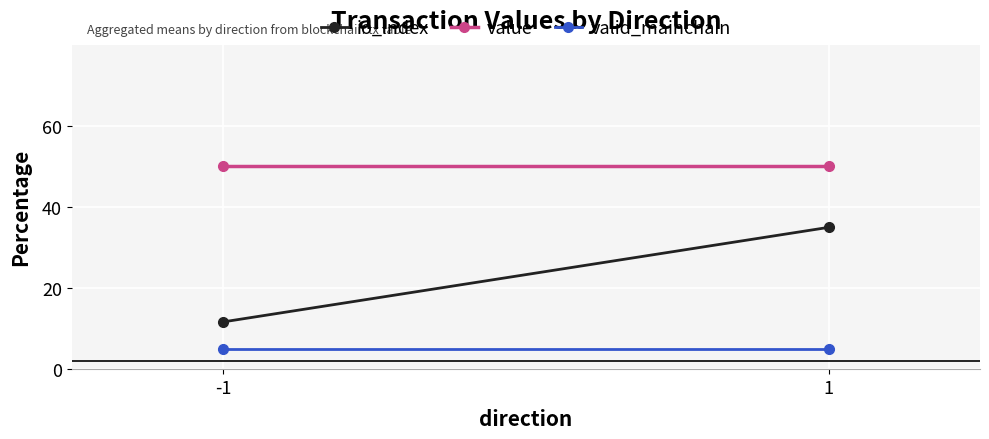

What is the greatest value displayed?

50.1